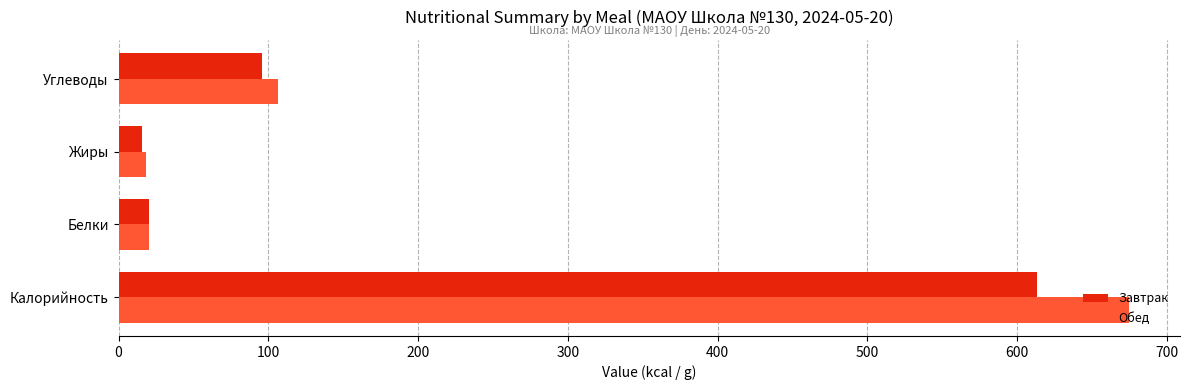

Rank the series by their maximum value, from lowest to highest.

Завтрак, Обед